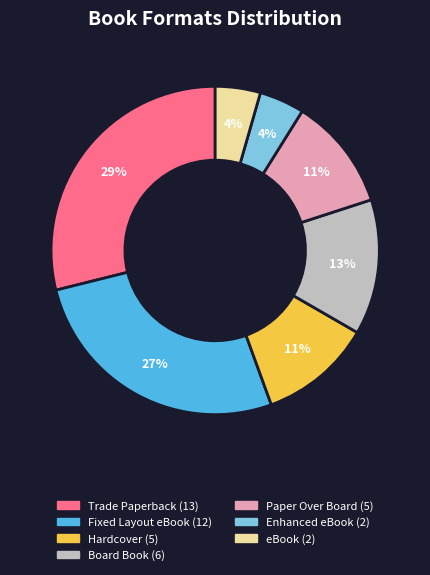

Is it true that Hardcover is 18% of the pie?

False